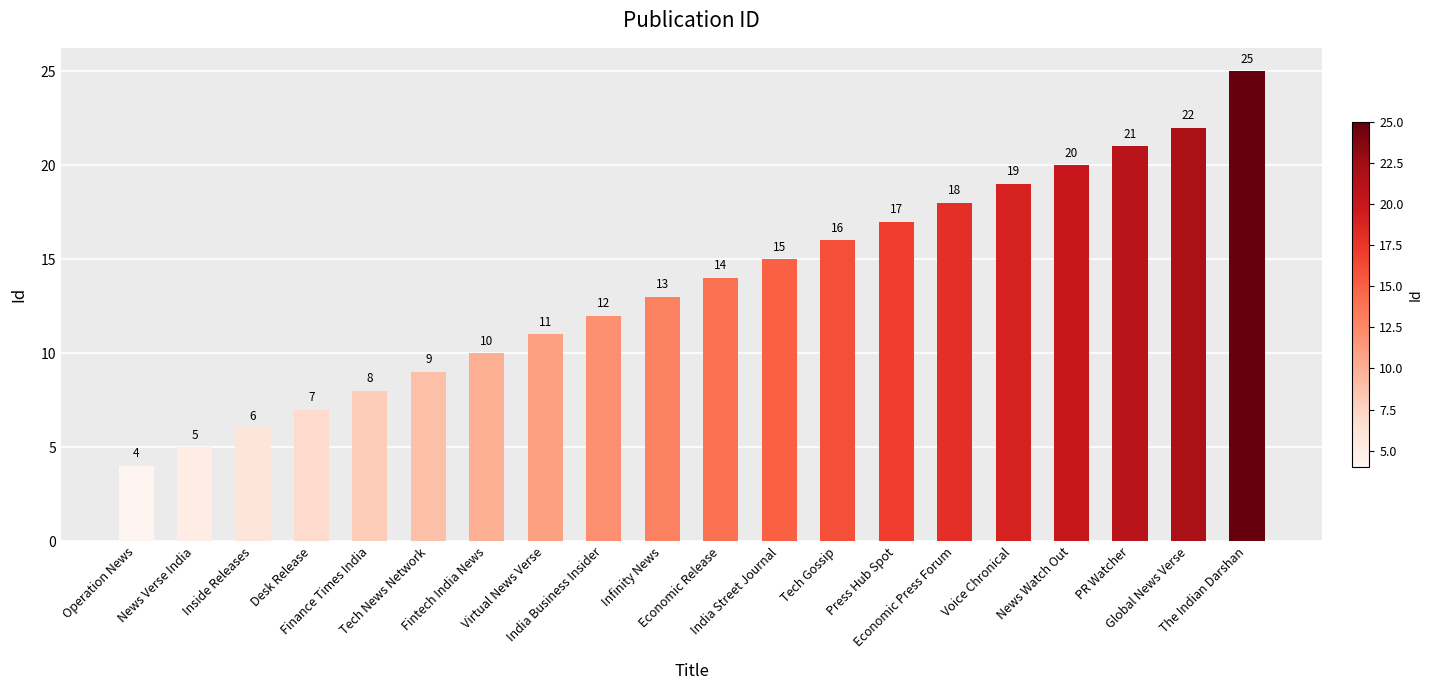

Reading left to right, list all the values displayed in this chart.

Operation News=4	News Verse India=5	Inside Releases=6	Desk Release=7	Finance Times India=8	Tech News Network=9	Fintech India News=10	Virtual News Verse=11	India Business Insider=12	Infinity News=13	Economic Release=14	India Street Journal=15	Tech Gossip=16	Press Hub Spot=17	Economic Press Forum=18	Voice Chronical=19	News Watch Out=20	PR Watcher=21	Global News Verse=22	The Indian Darshan=25